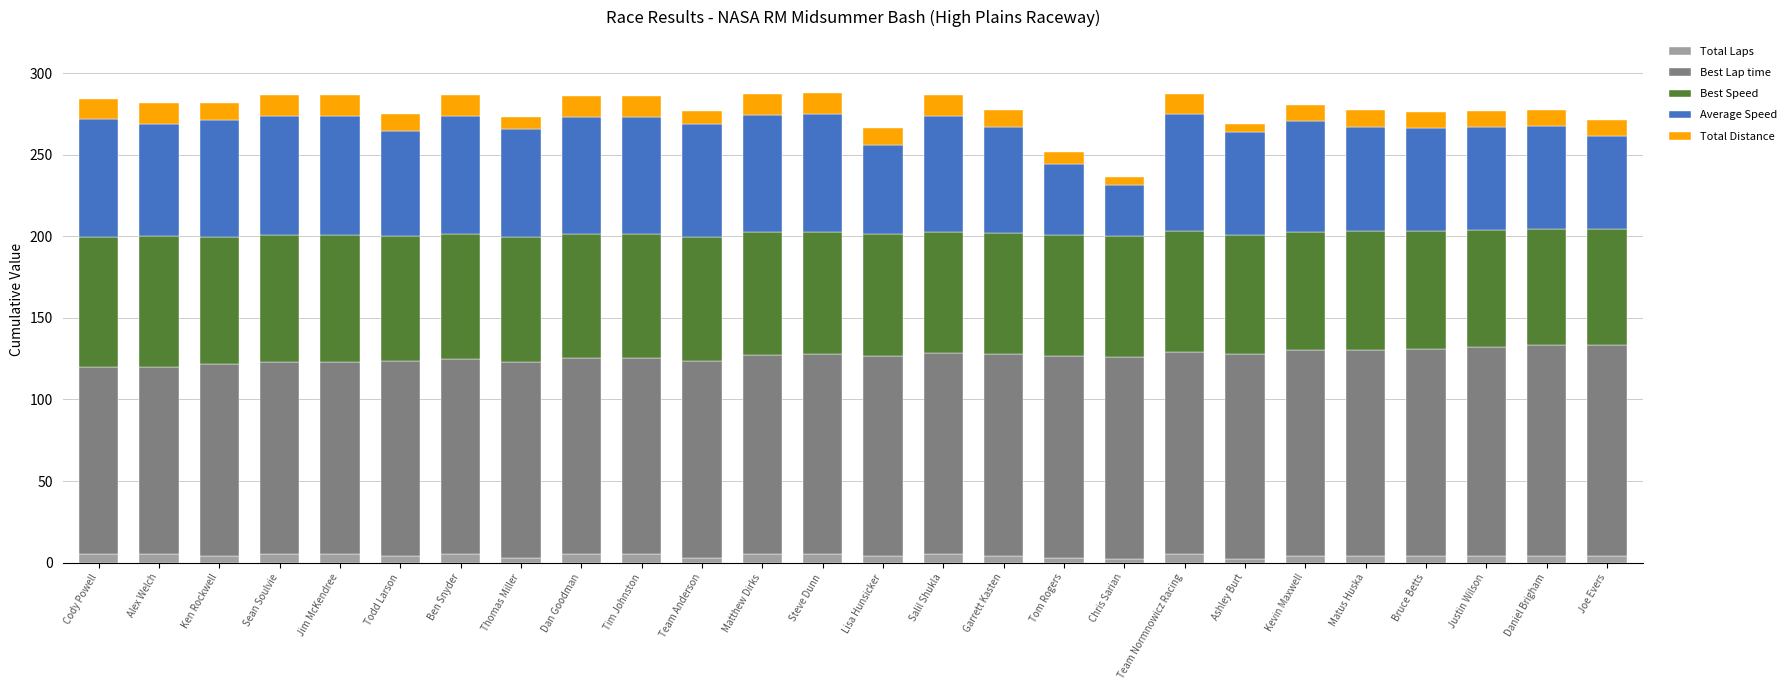

What is the difference between the Average Speed values at Joe Evers and Team Normnowicz Racing?

14.7